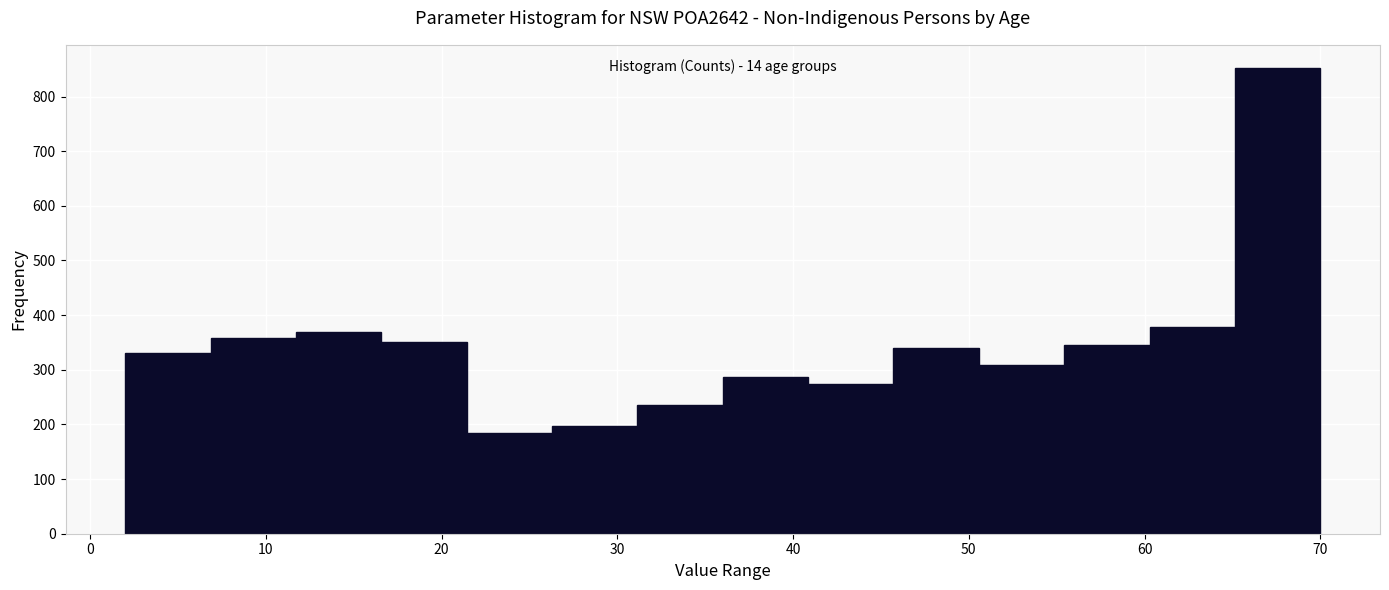

Which range on the x-axis has the tallest bar?

65 to 70